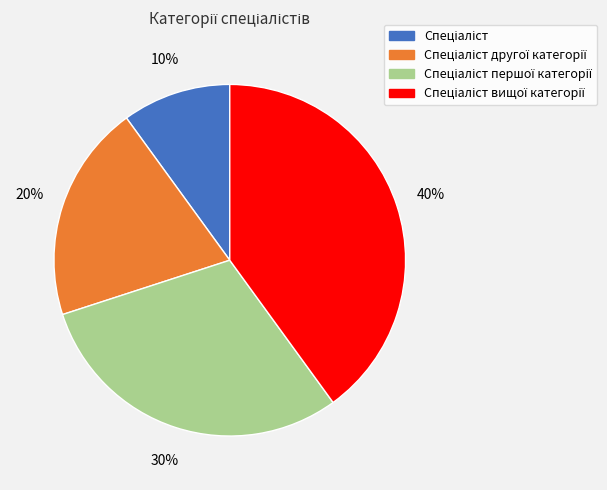

Does any single category account for the majority?

No